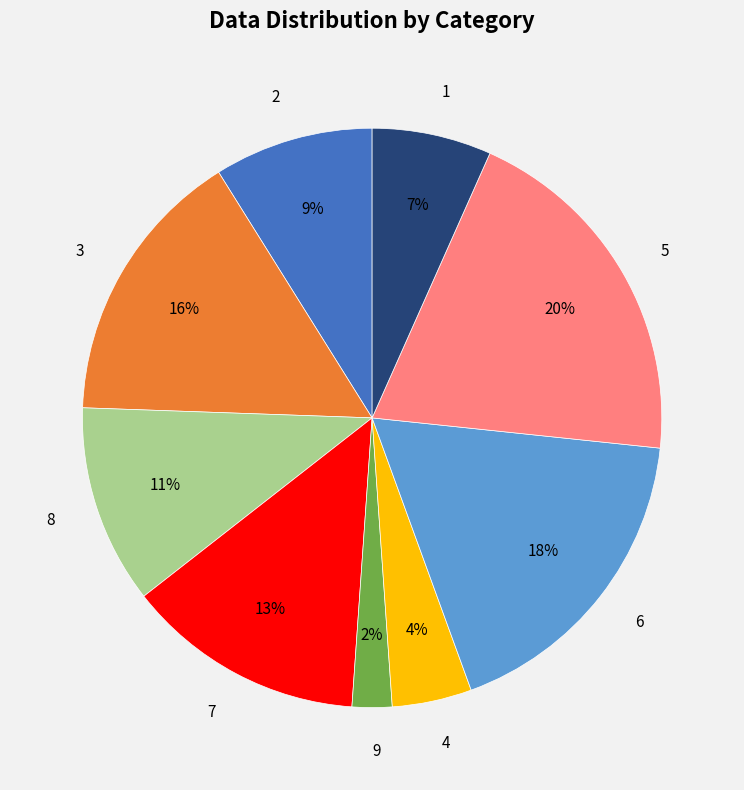

Which has a higher value, 8 or 9?

8